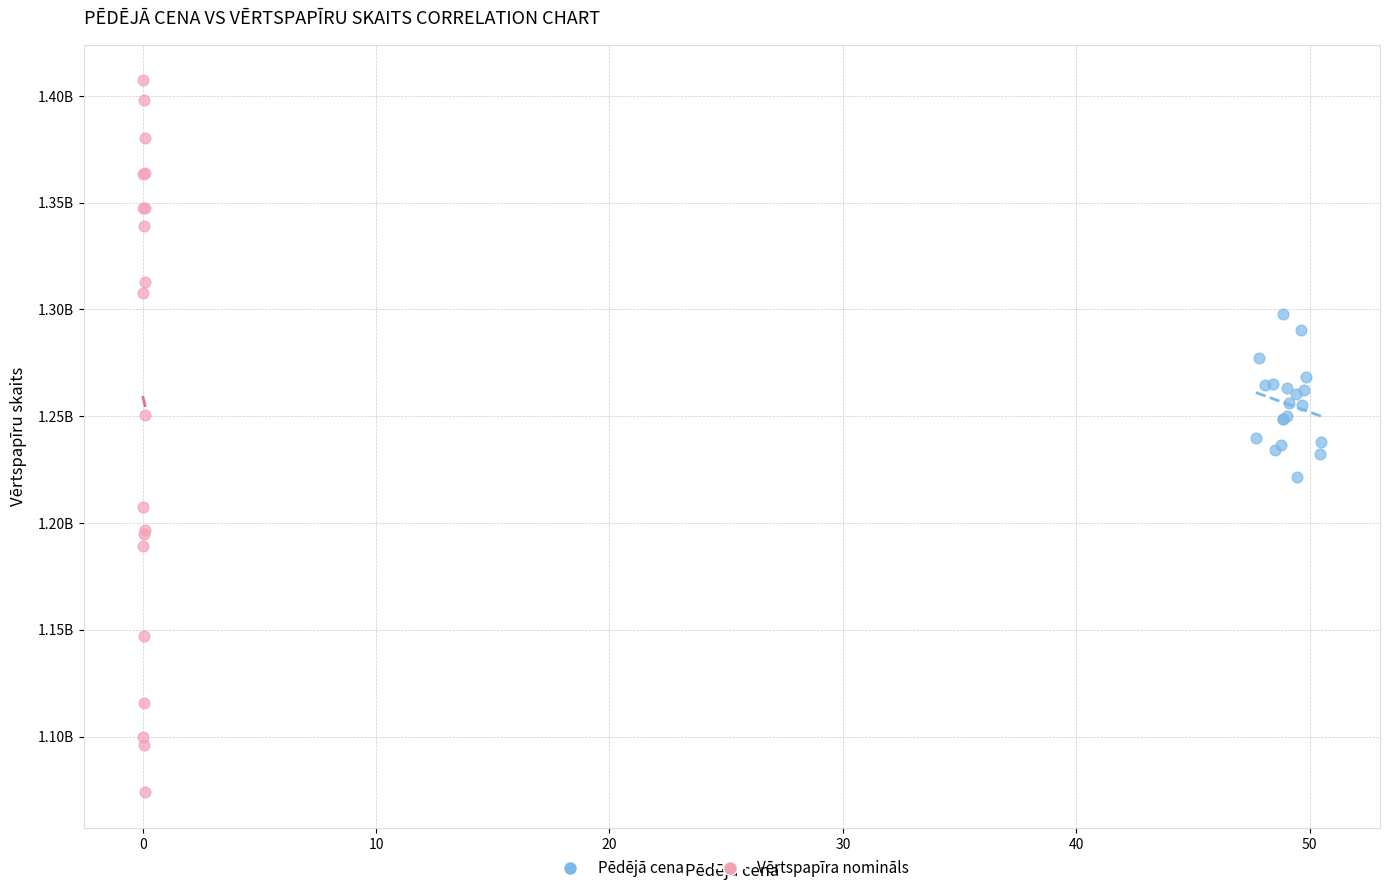

What are all the series names shown in the legend?

Pēdējā cena, Vērtspapīra nomināls